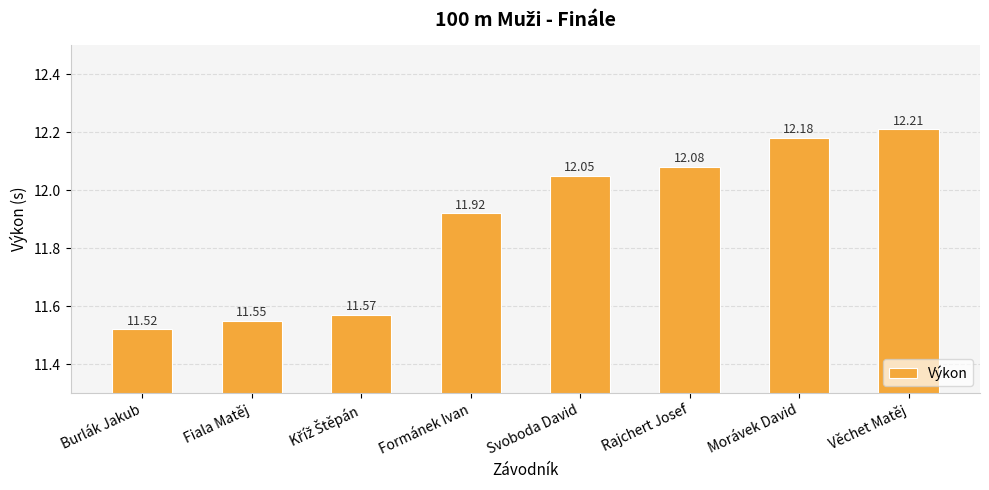

At which label does the data first exceed 12?

Svoboda David